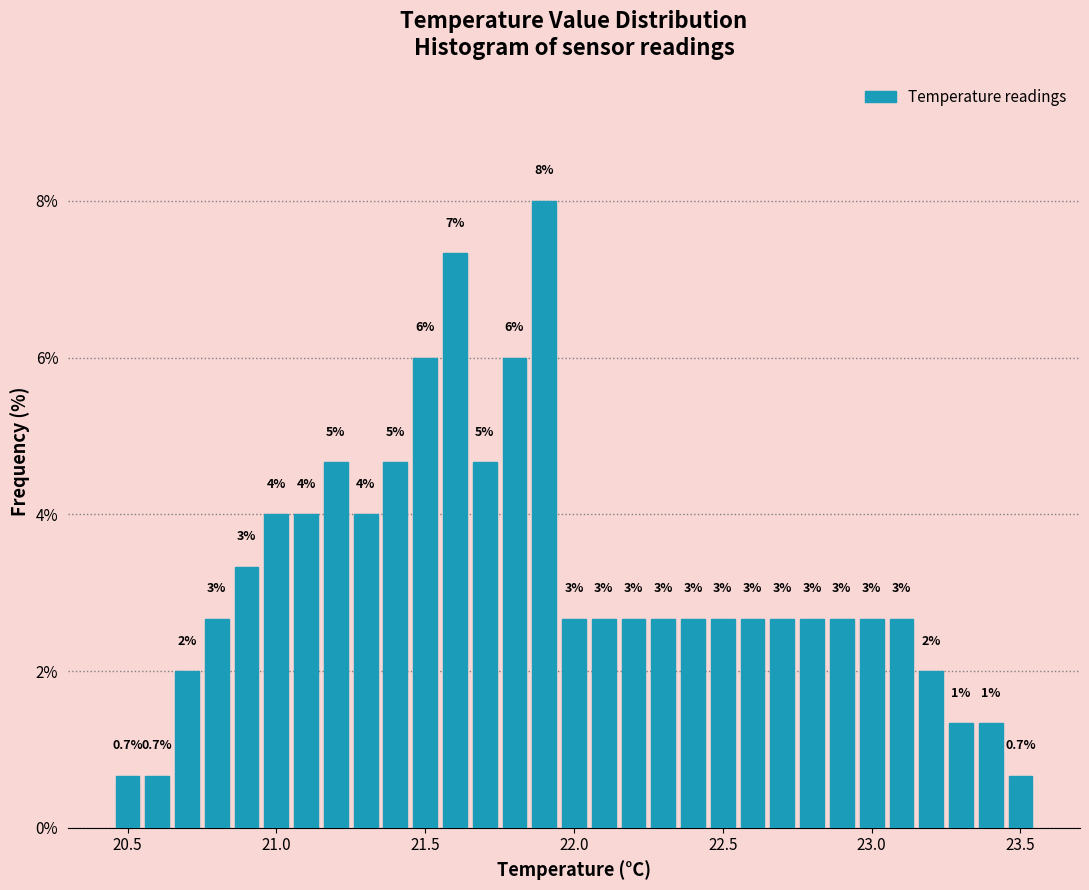

Around what value on the x-axis is the tallest bar? Give the approximate position of its centre, as read against the axis.

21.90